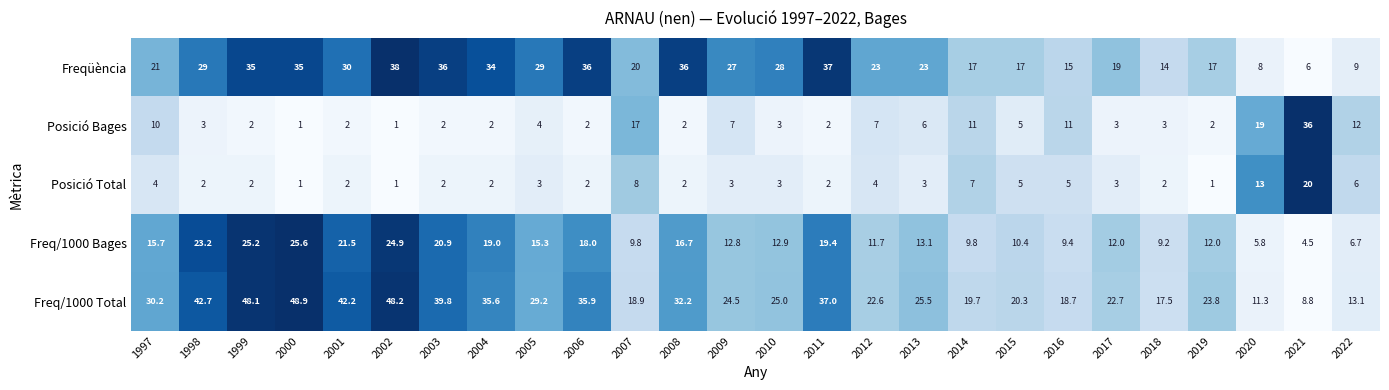

How many values in the Freq/1000 Bages series exceed 13?

13